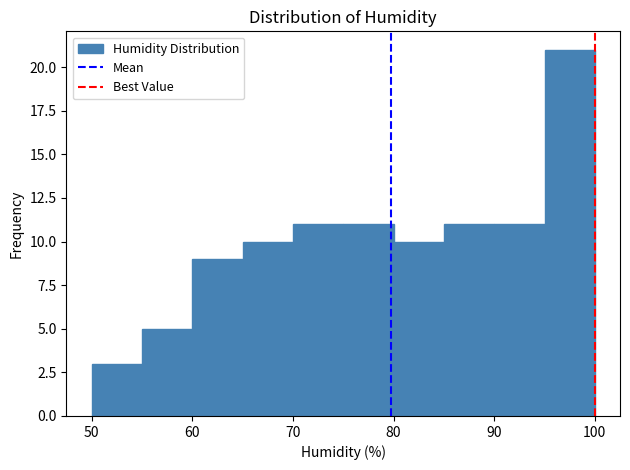

Reading left to right, transcribe this chart: for each bar, give the range it covers on the x-axis and its height. The values are not printed on the chart, so give them approximately, as read against the axis.

50 to 55: 3
55 to 60: 5
60 to 65: 9
65 to 70: 10
70 to 75: 11
75 to 80: 11
80 to 85: 10
85 to 90: 11
90 to 95: 11
95 to 100: 21